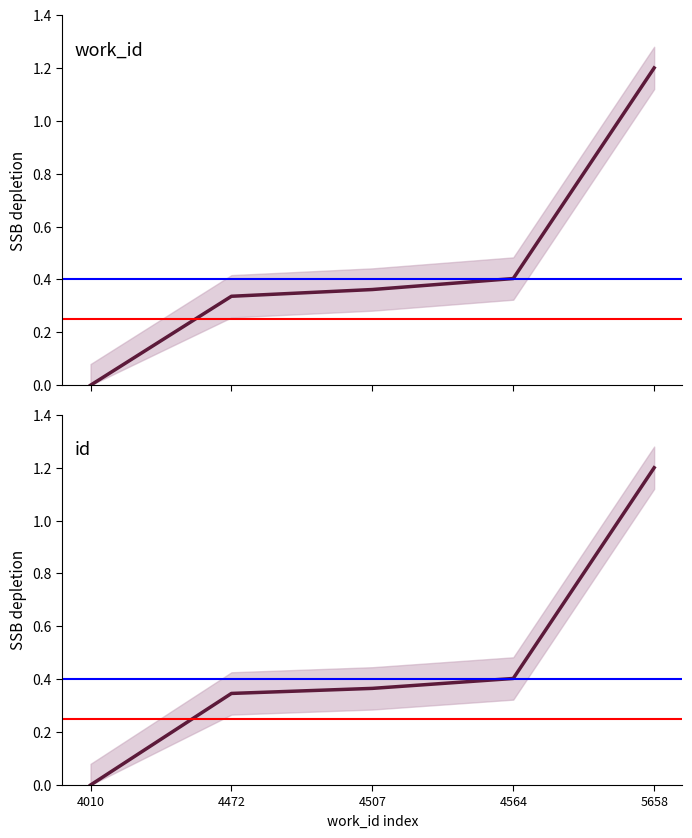

Which has a higher value, 4507 or 4472?

4507